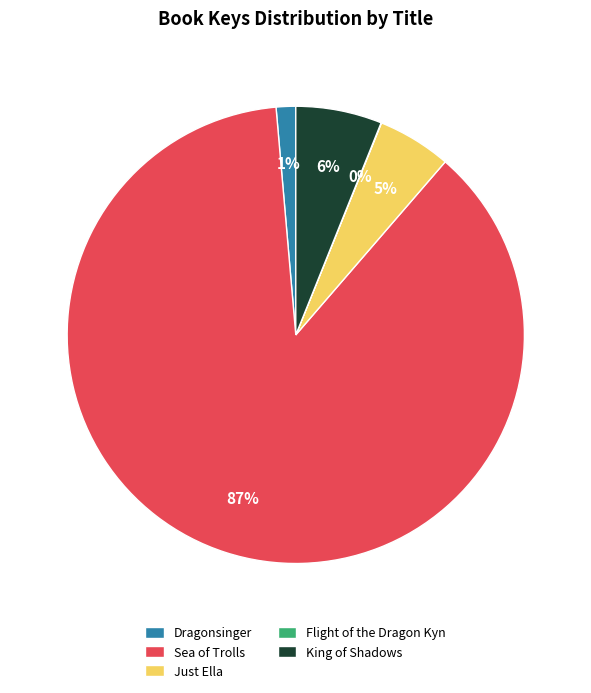

Which slice represents more than half of the pie?

Sea of Trolls